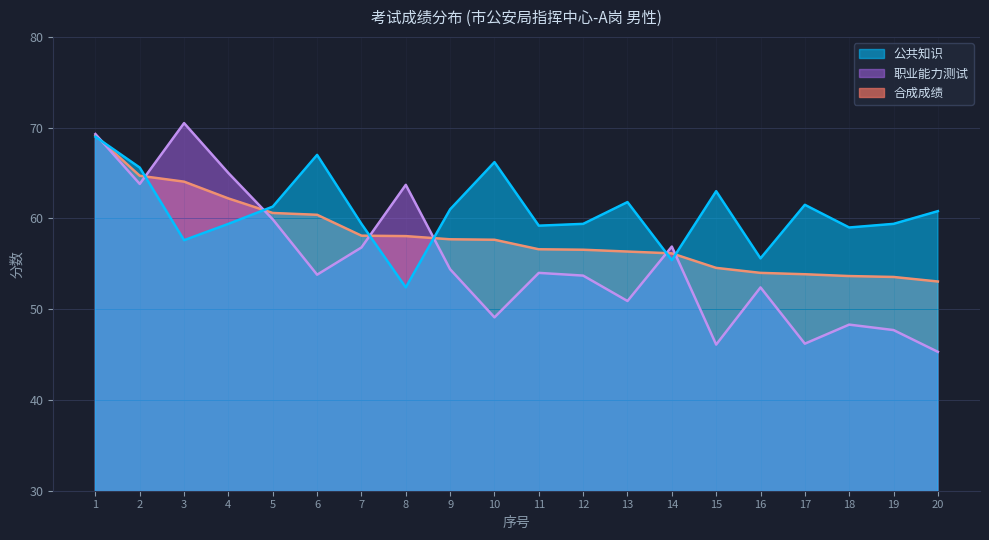

Reading left to right, list all the values displayed in this chart.

公共知识: 69.0	65.6	57.6	59.4	61.3	67.0	59.4	52.4	61.0	66.2	59.2	59.4	61.8	55.4	63.0	55.6	61.5	59.0	59.4	60.8
职业能力测试: 69.3	63.8	70.5	65.0	59.9	53.8	56.8	63.7	54.4	49.1	54.0	53.7	50.9	56.9	46.1	52.4	46.2	48.3	47.7	45.3
合成成绩: 69.2	64.7	64.0	62.2	60.6	60.4	58.1	58.0	57.7	57.6	56.6	56.5	56.4	56.1	54.5	54.0	53.9	53.6	53.5	53.0